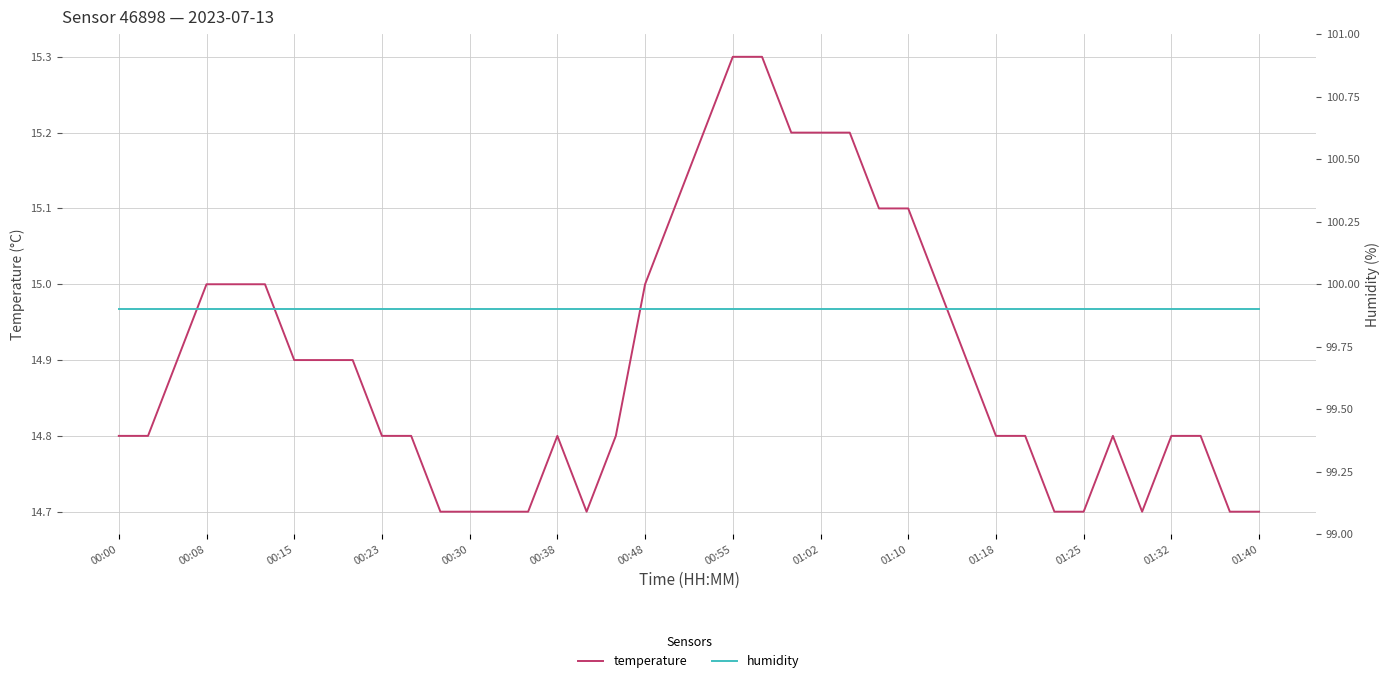

At how many categories does at least one series exceed 59?

40